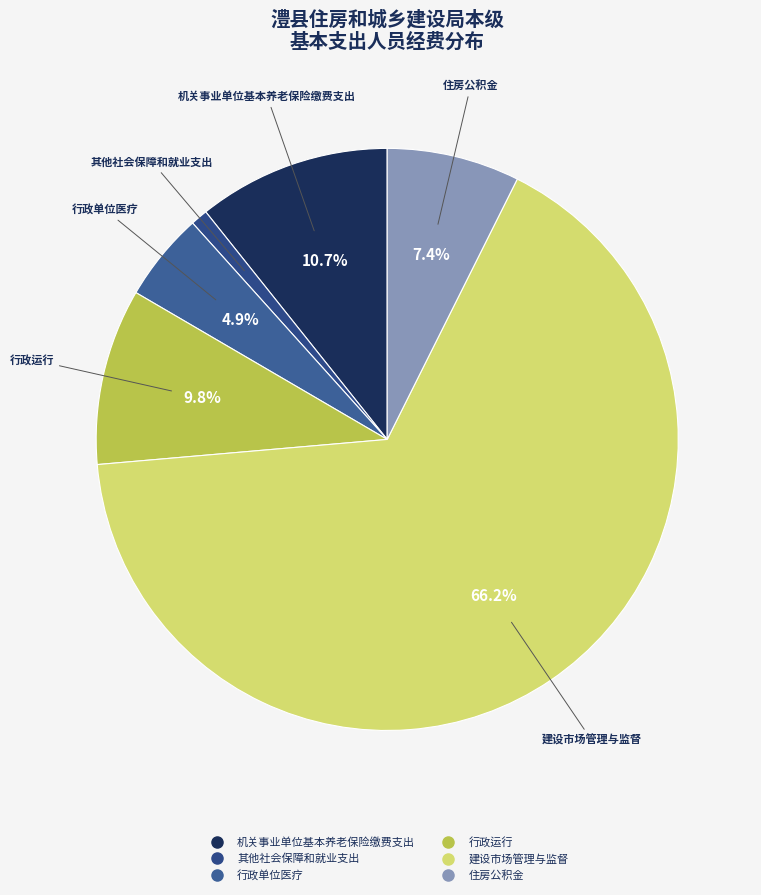

What is the smallest slice in the pie chart?

其他社会保障和就业支出